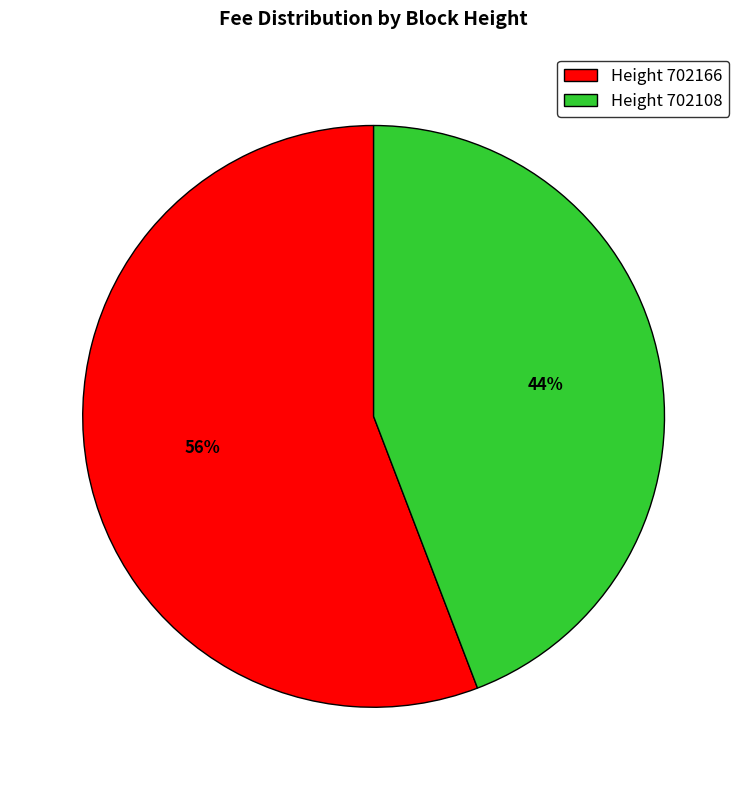

Which category has the biggest portion of the pie?

Height 702166